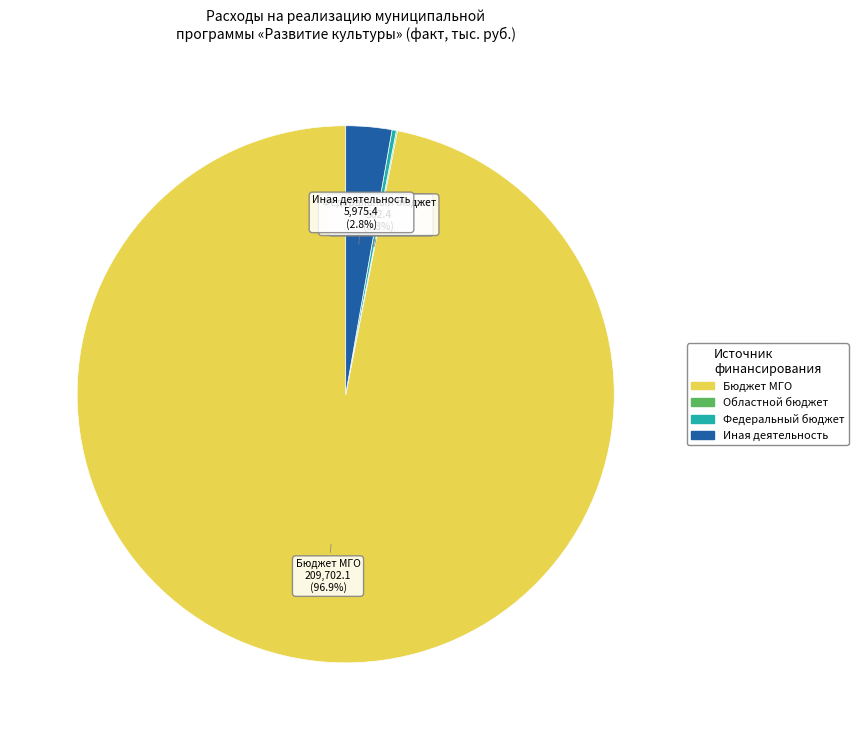

Is there any slice that represents more than half of the pie?

Yes